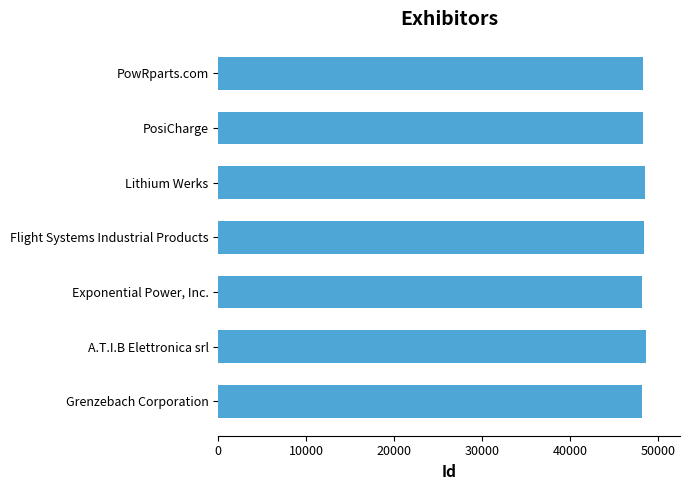

How many values are between 48244 and 48516?

5